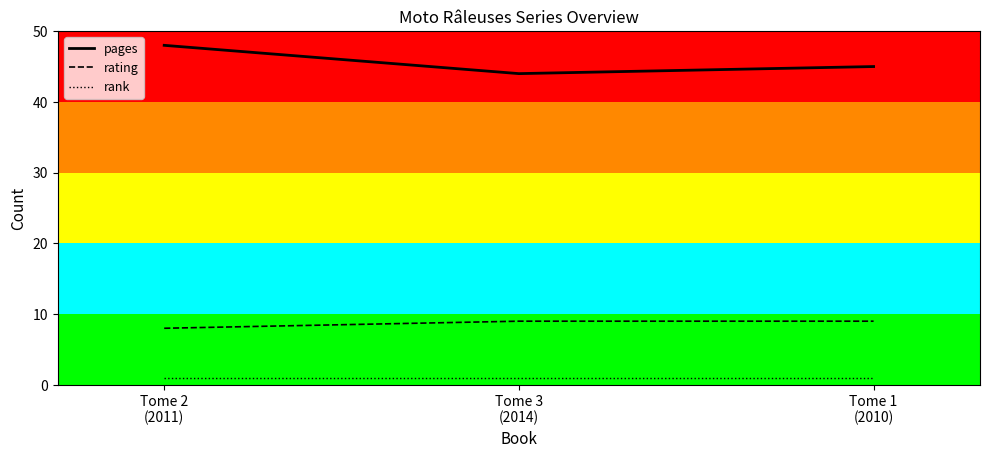

List the series in order of their overall mean, highest first.

pages, rating, rank